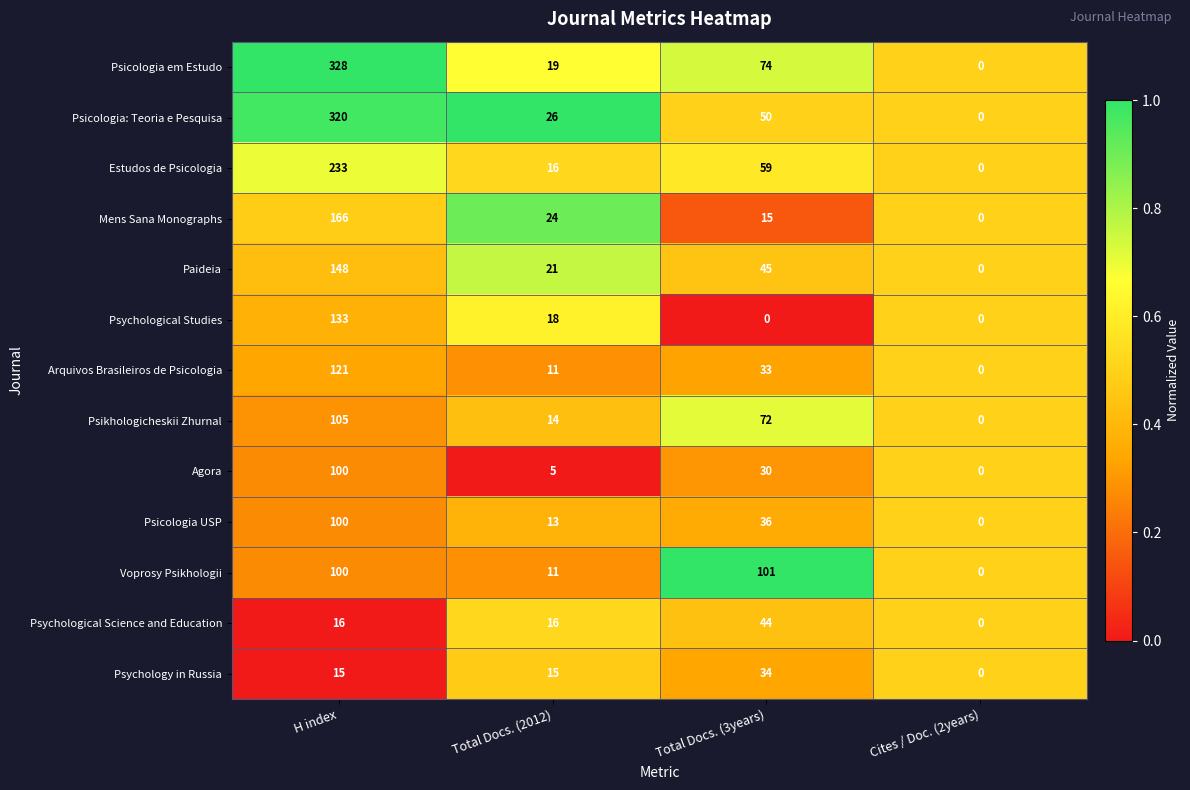

What is the difference between the highest and lowest values at Total Docs. (2012)?

21